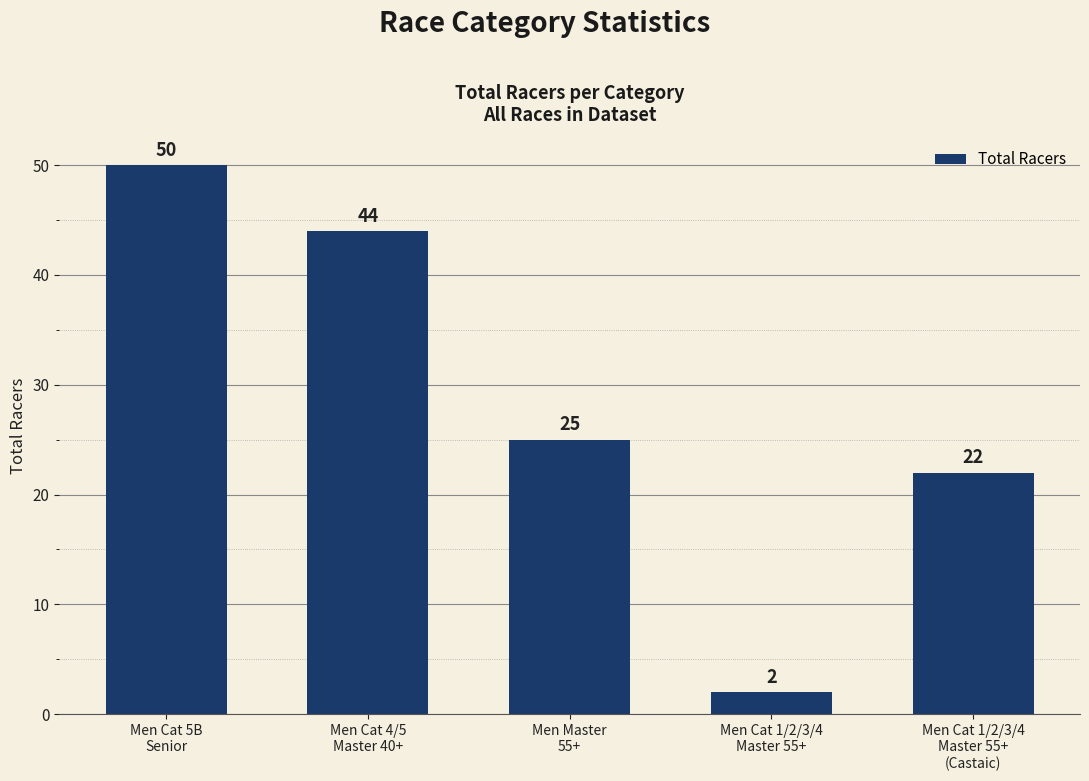

What value does the data have at Men Cat 1/2/3/4
Master 55+?

2